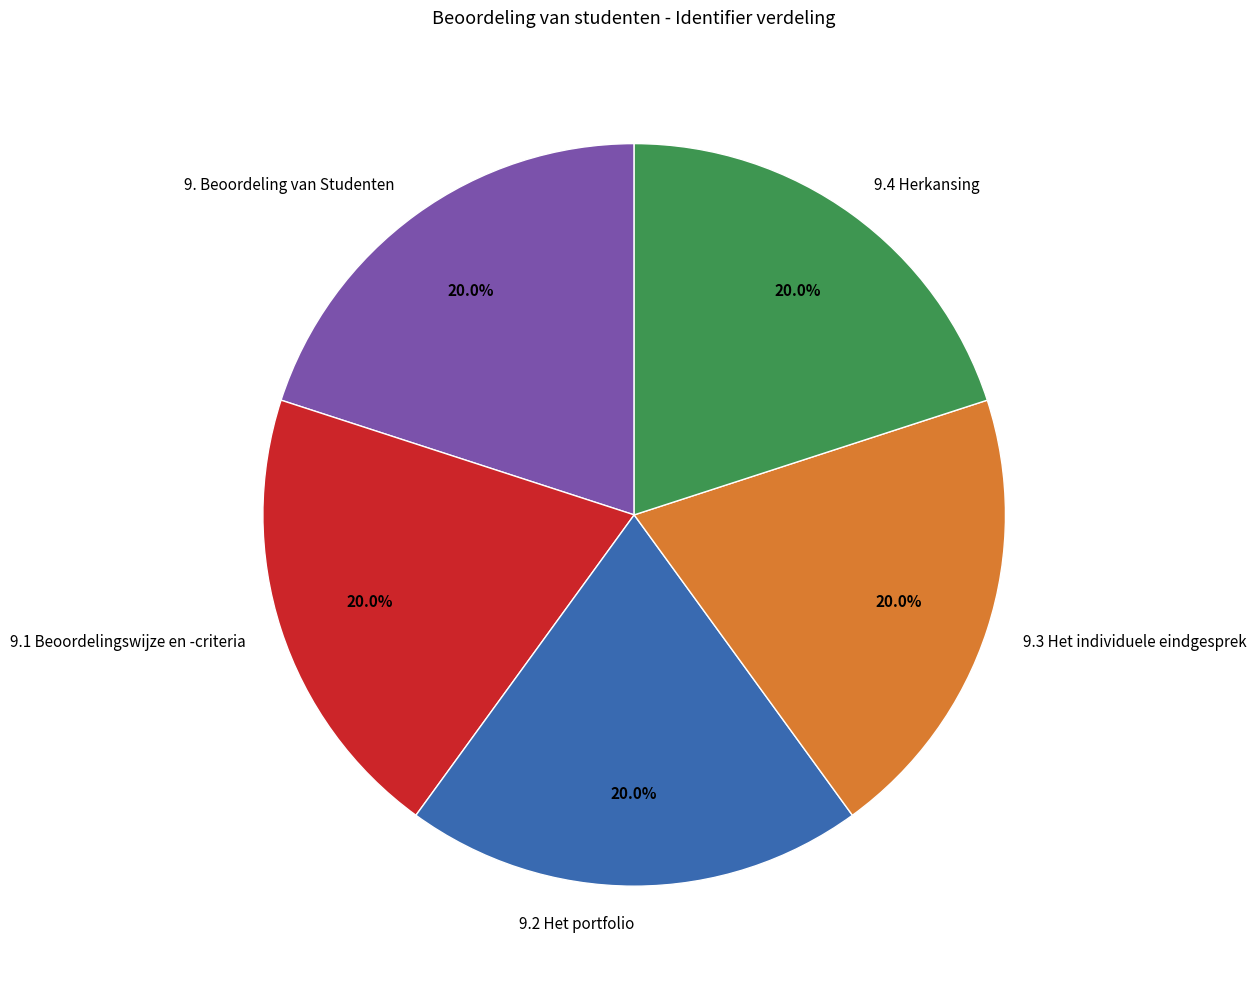

Approximately how many times larger is the value at 9.1 Beoordelingswijze en -criteria compared to 9.3 Het individuele eindgesprek?

1.0